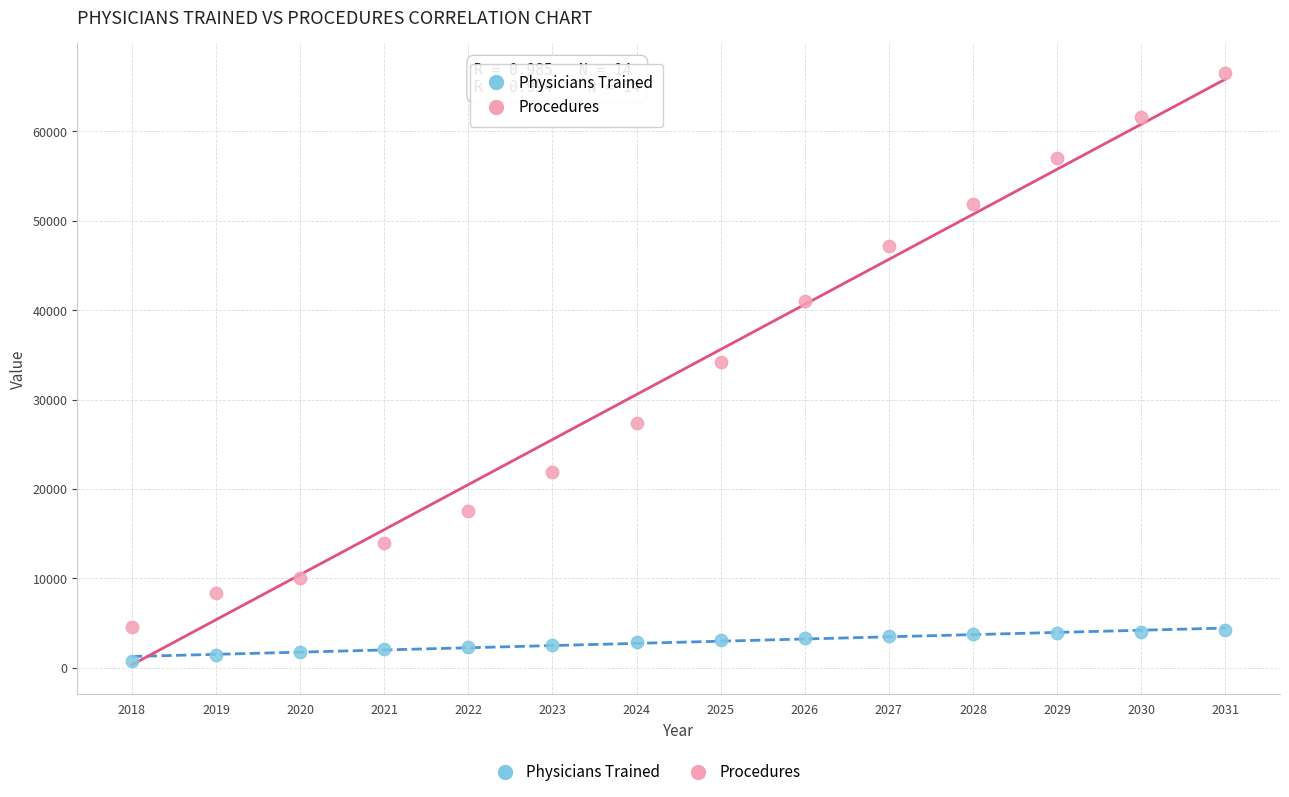

What is the X range (max minus min) for the scatter plot?

13.0